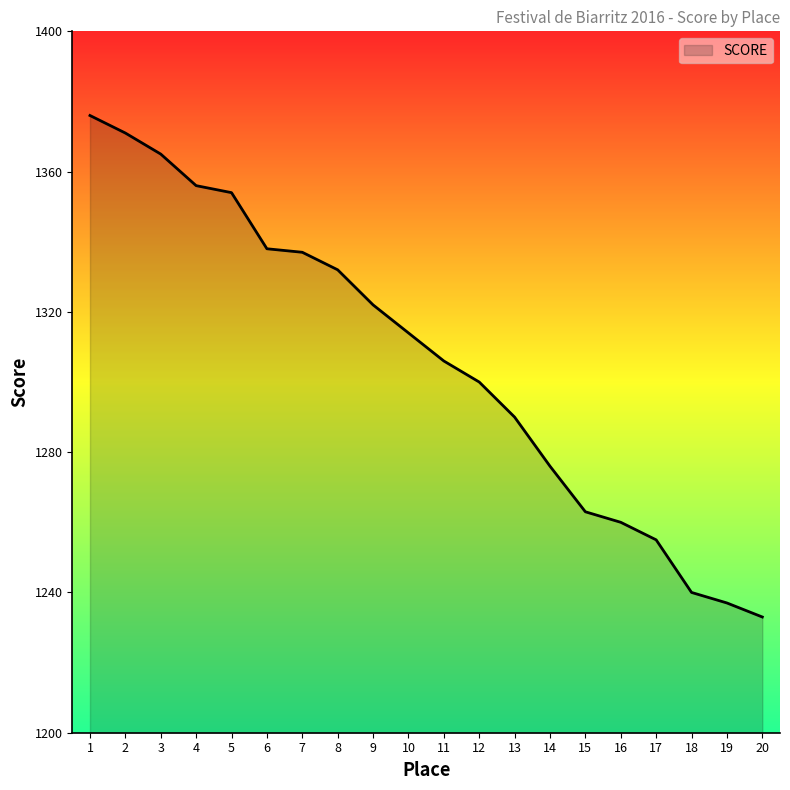

At which category does the chart reach its peak across all series?

1